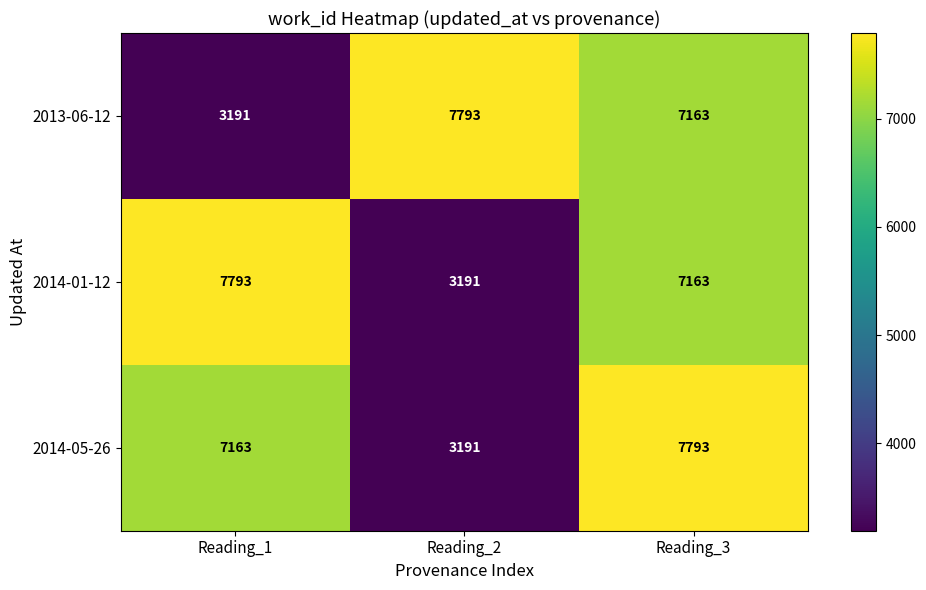

Reading left to right, transcribe all the data shown in this chart.

2013-06-12: Reading_1=3191	Reading_2=7793	Reading_3=7163
2014-01-12: Reading_1=7793	Reading_2=3191	Reading_3=7163
2014-05-26: Reading_1=7163	Reading_2=3191	Reading_3=7793